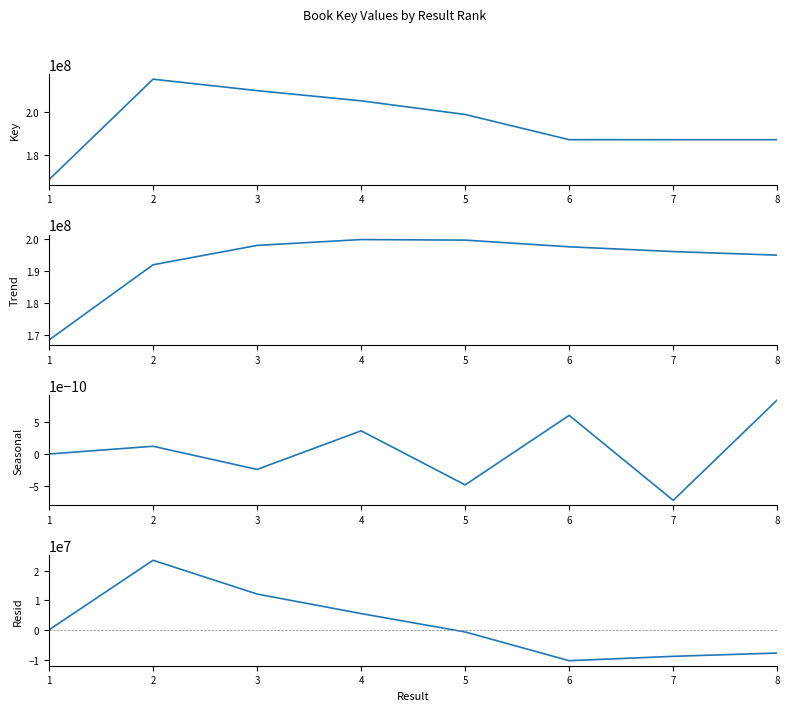

How many values in Seasonal are below zero?

3